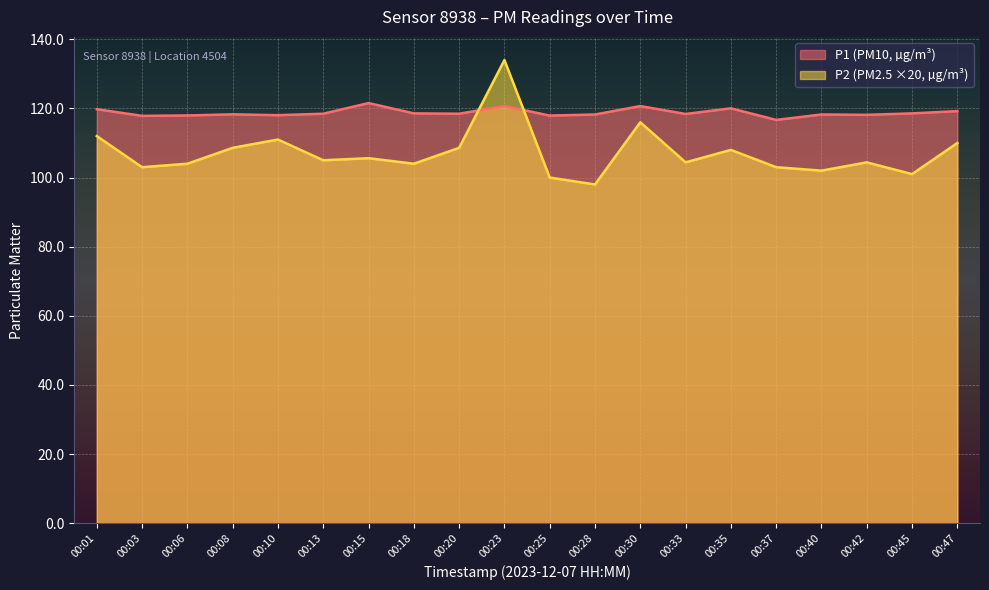

Which category has the lowest value across all series?

00:28